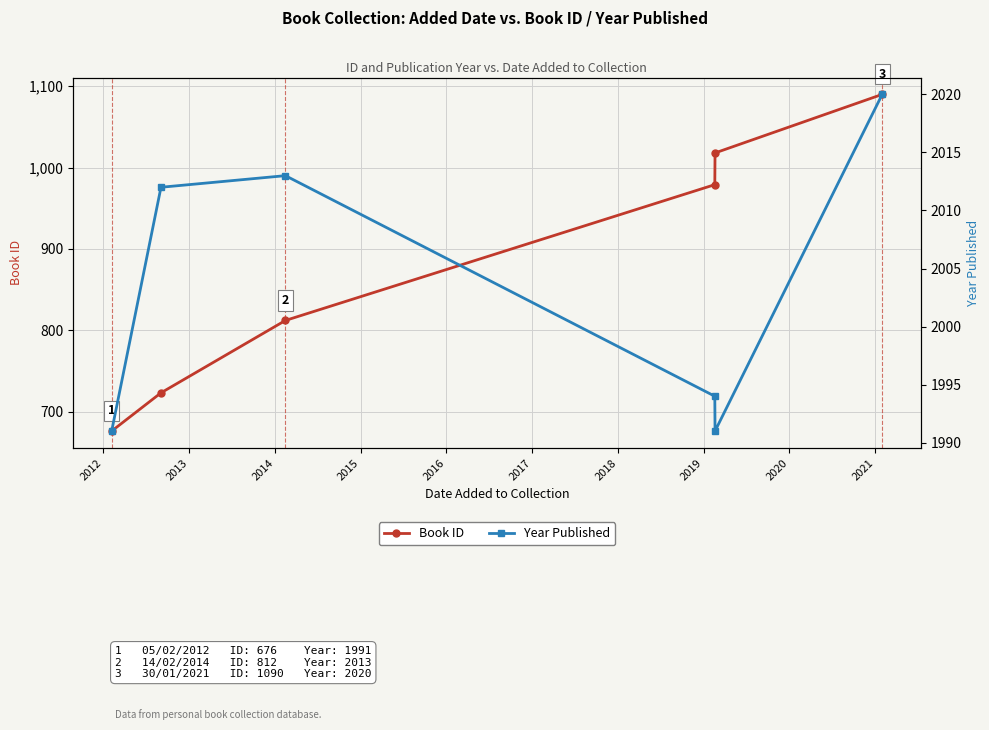

True or false: Book ID has more than 0 points higher than both neighbors.

False